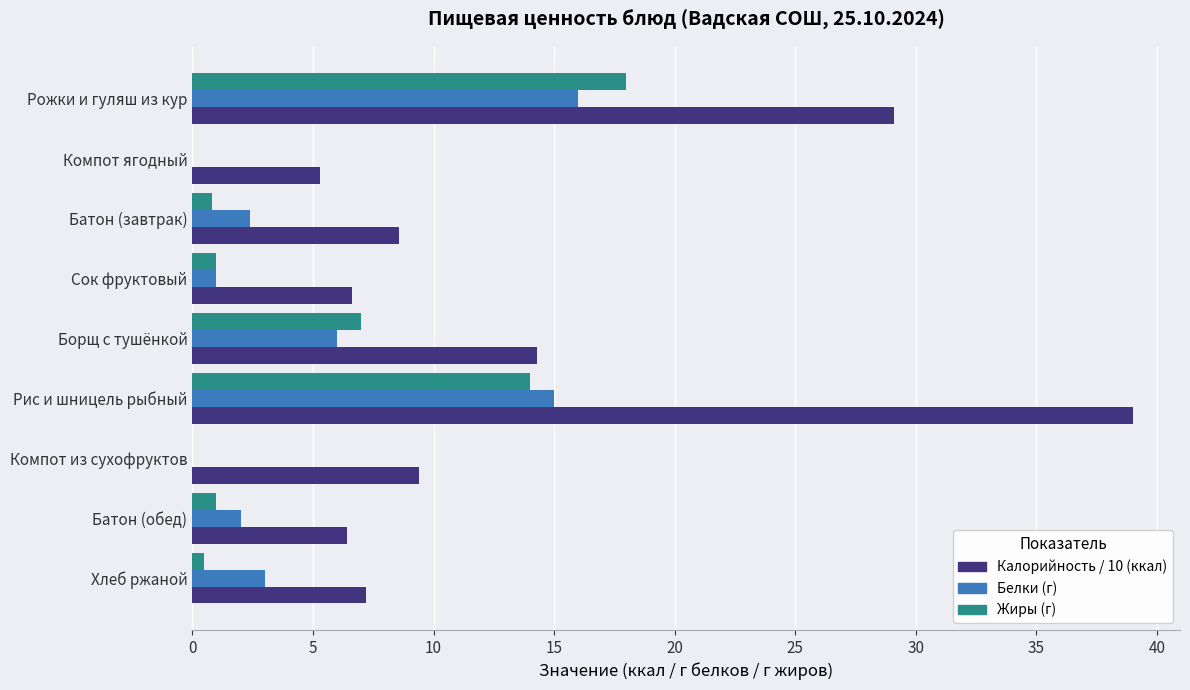

At which category is the sum across all series the highest?

Рис и шницель рыбный